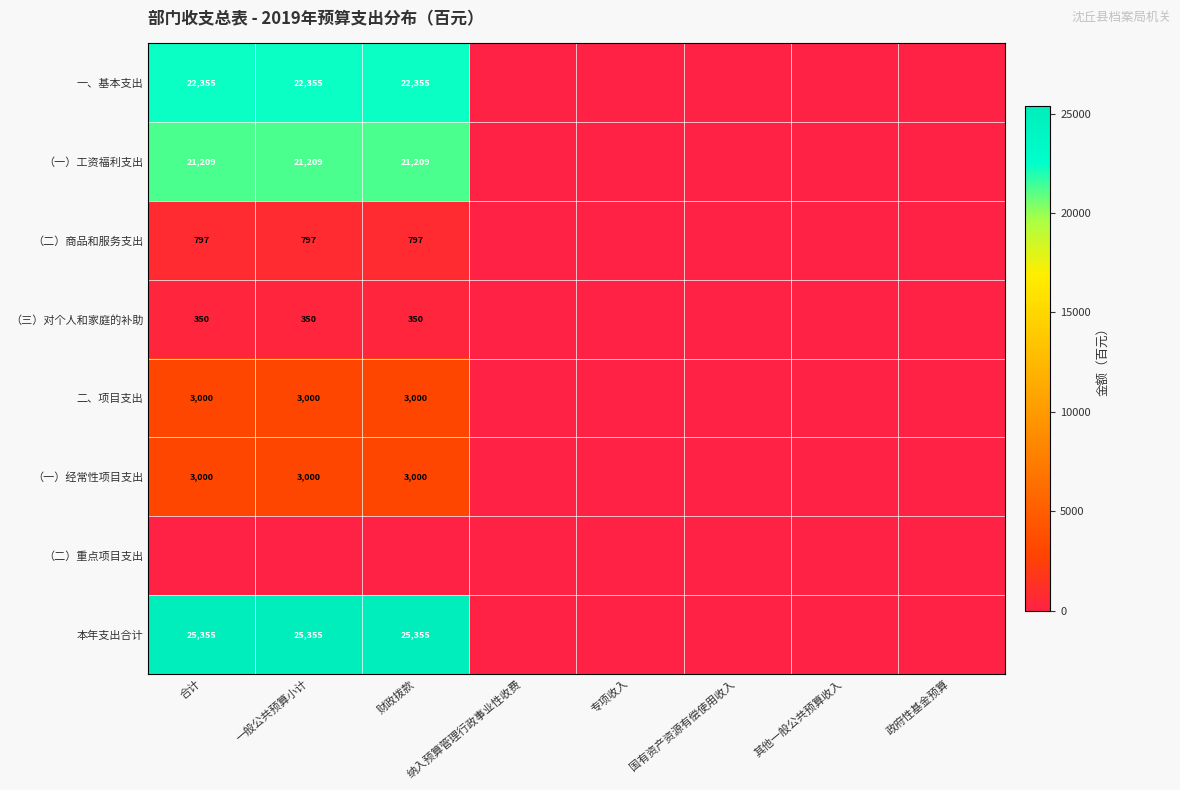

What is the spread (max minus min) of values at 合计?

25355.1